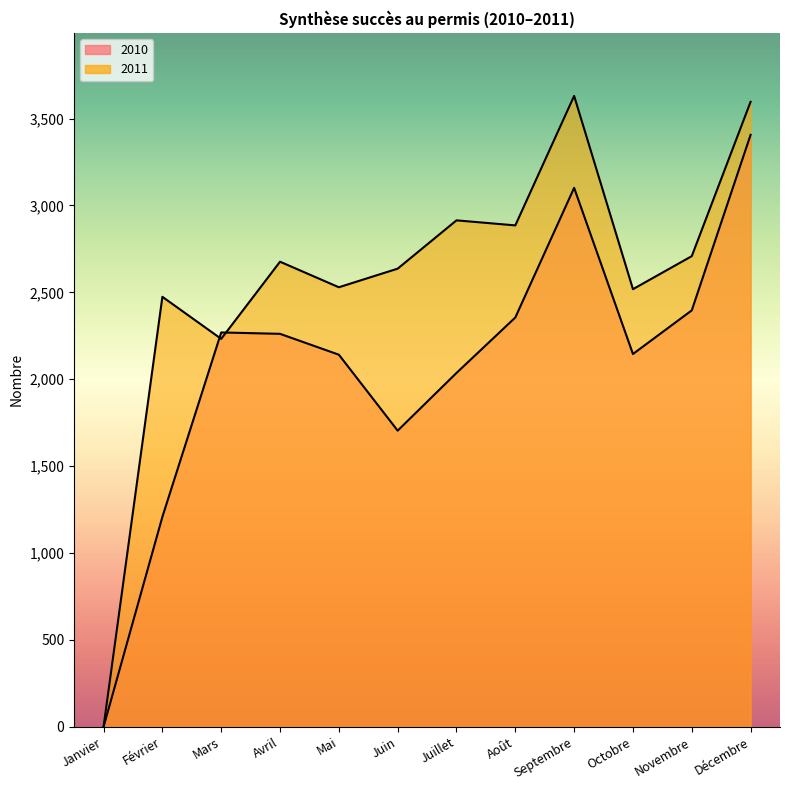

List the series in order of their overall mean, lowest first.

2010, 2011